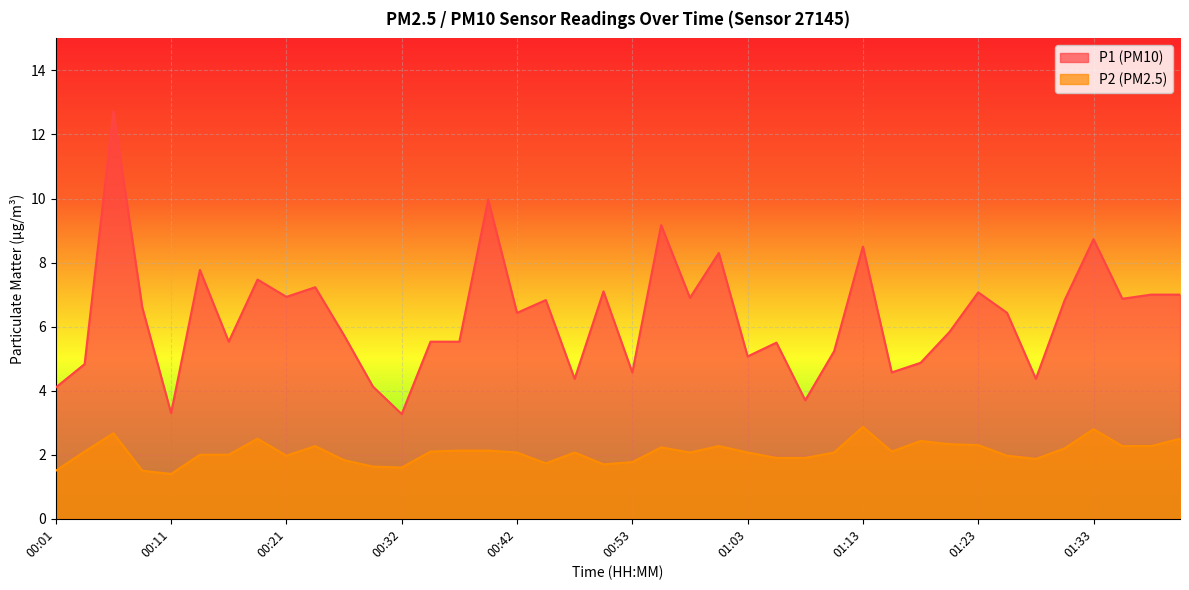

Reading left to right, list all the values displayed in this chart.

P1: 00:01=4.1	00:03=4.8	00:06=12.7	00:08=6.6	00:11=3.3	00:13=7.8	00:16=5.5	00:18=7.5	00:21=6.9	00:24=7.2	00:27=5.7	00:29=4.1	00:32=3.3	00:34=5.5	00:37=5.5	00:40=10.0	00:42=6.4	00:44=6.8	00:47=4.4	00:50=7.1	00:53=4.6	00:55=9.2	00:58=6.9	01:00=8.3	01:03=5.1	01:05=5.5	01:08=3.7	01:10=5.2	01:13=8.5	01:15=4.6	01:18=4.9	01:20=5.8	01:23=7.1	01:25=6.4	01:28=4.4	01:30=6.8	01:33=8.7	01:35=6.9	01:38=7.0	01:40=7.0
P2: 00:01=1.5	00:03=2.1	00:06=2.7	00:08=1.5	00:11=1.4	00:13=2.0	00:16=2.0	00:18=2.5	00:21=2.0	00:24=2.3	00:27=1.8	00:29=1.6	00:32=1.6	00:34=2.1	00:37=2.1	00:40=2.1	00:42=2.1	00:44=1.7	00:47=2.1	00:50=1.7	00:53=1.8	00:55=2.2	00:58=2.1	01:00=2.3	01:03=2.1	01:05=1.9	01:08=1.9	01:10=2.1	01:13=2.9	01:15=2.1	01:18=2.4	01:20=2.3	01:23=2.3	01:25=2.0	01:28=1.9	01:30=2.2	01:33=2.8	01:35=2.3	01:38=2.3	01:40=2.5